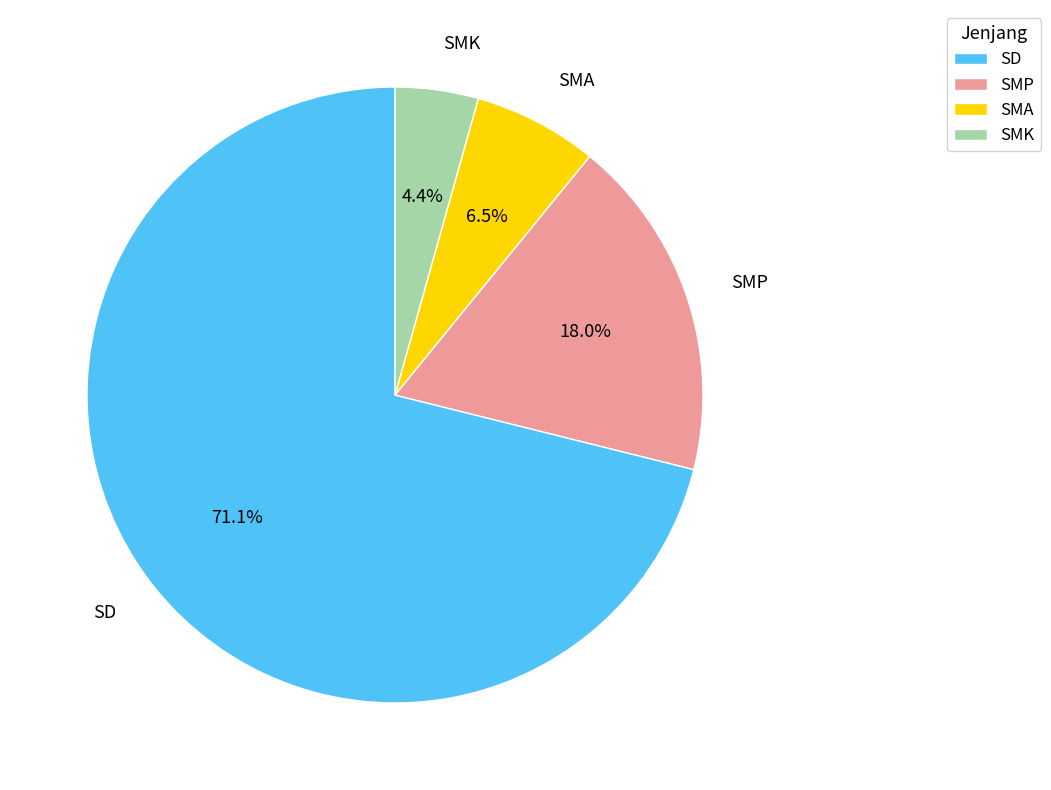

Does SMK represent more than half of the total?

No